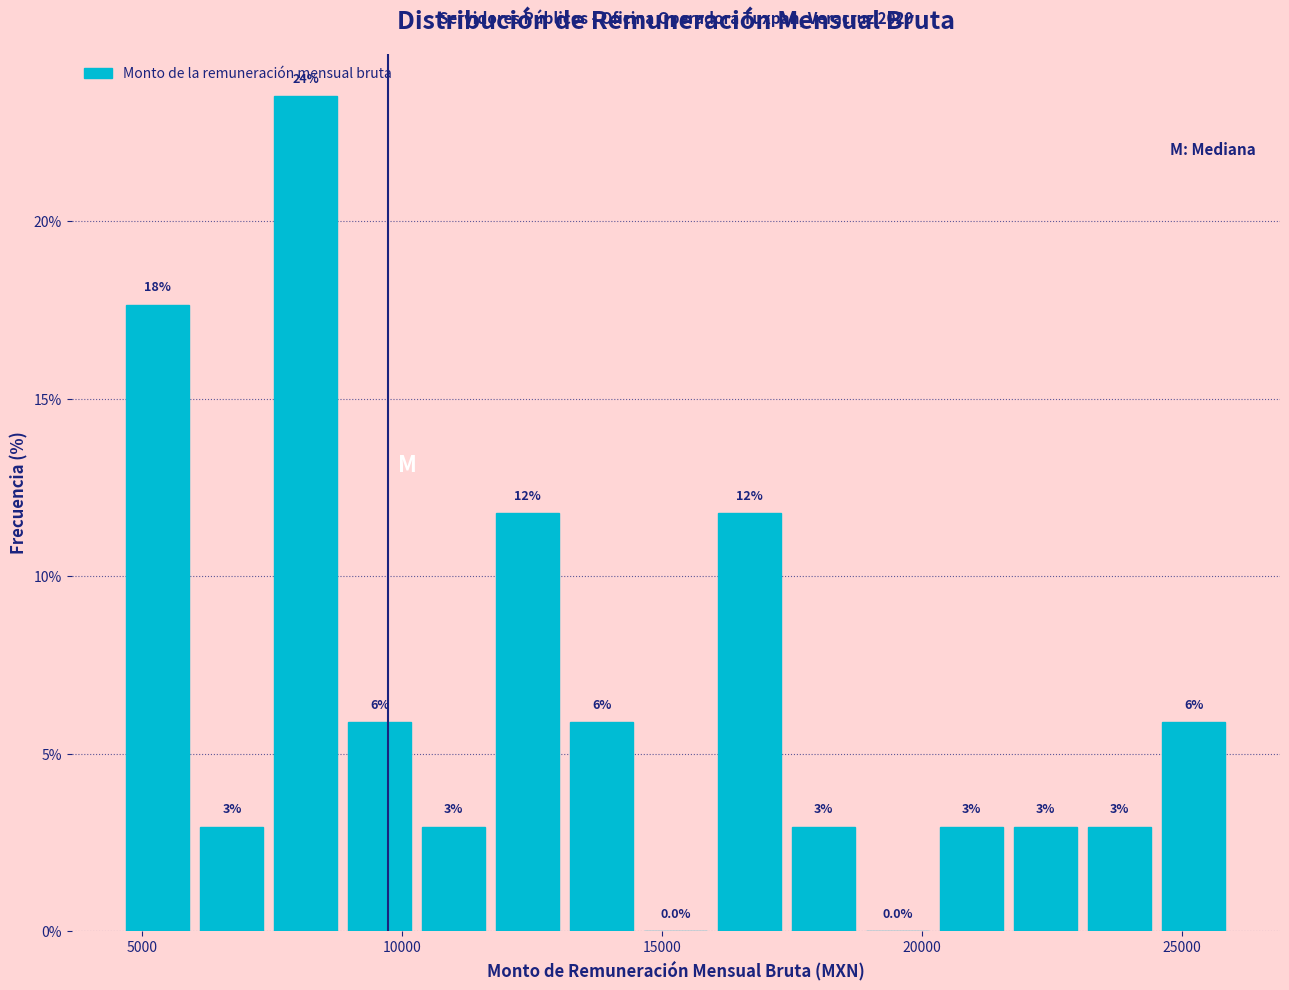

Read against the x-axis, roughly where is the centre of the tallest bar?

8000